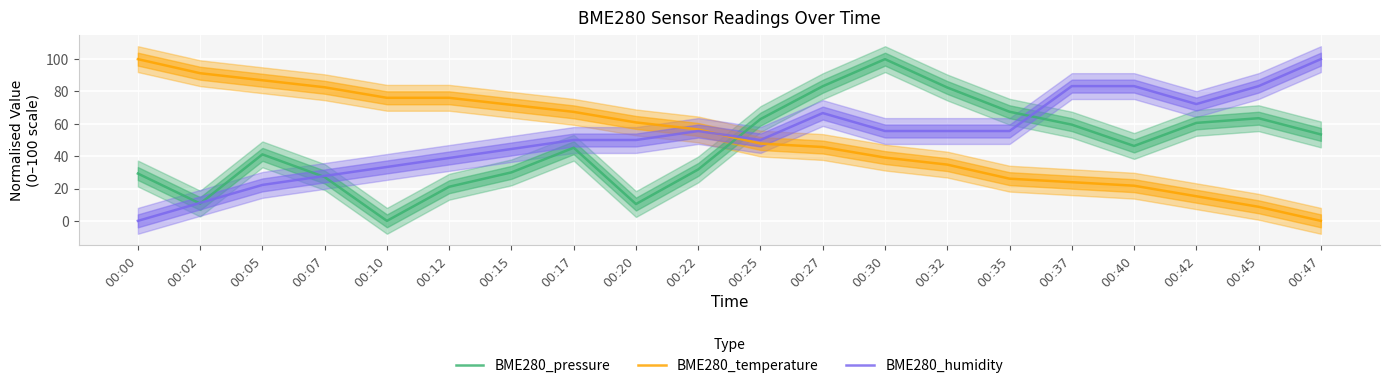

At how many categories does at least one series exceed 25?

20